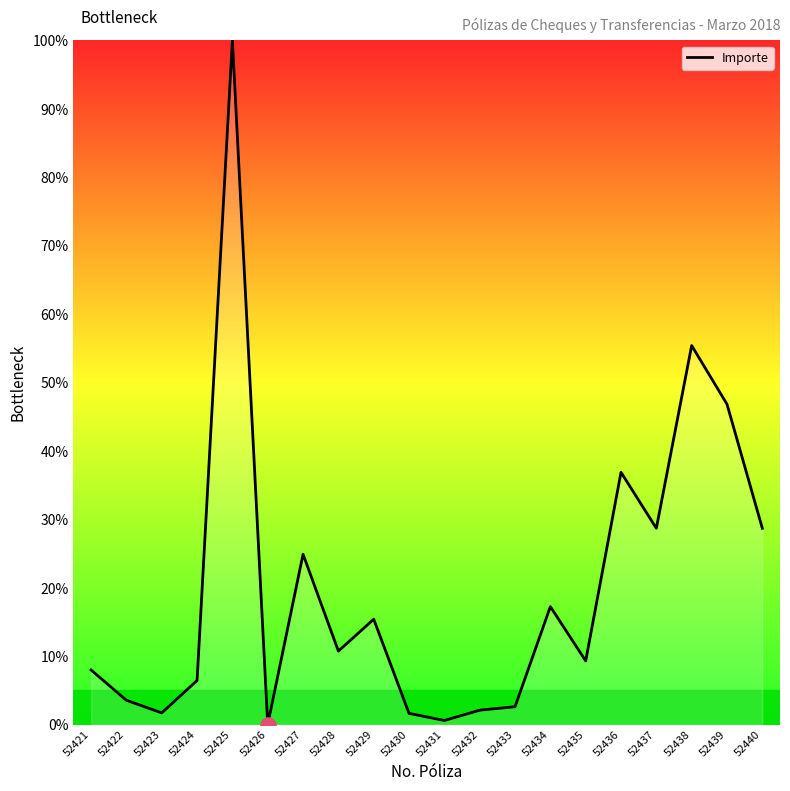

Which has a higher value, 52427 or 52426?

52427